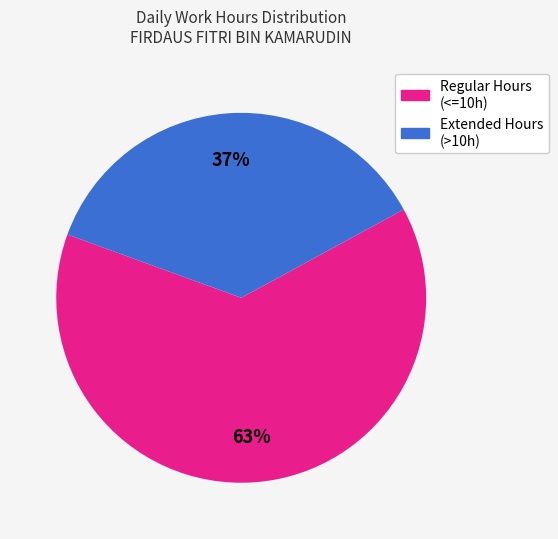

Is there a majority slice in this chart?

Yes